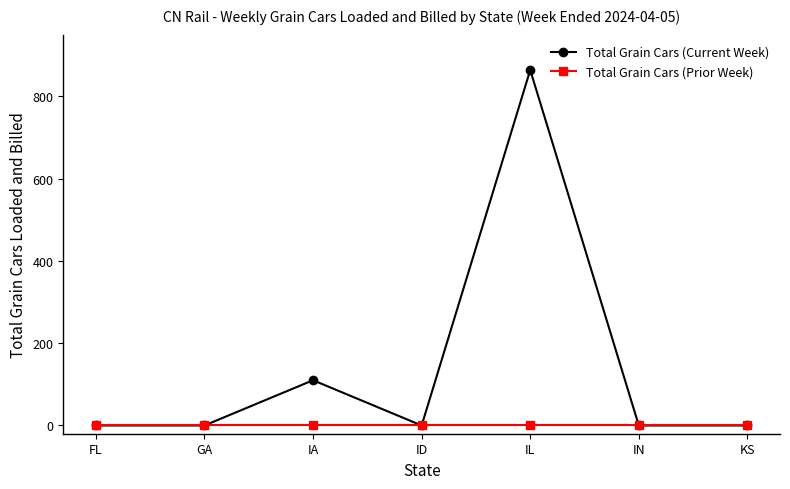

What are all the series names shown in the legend?

Total Grain Cars (Current Week), Total Grain Cars (Prior Week)